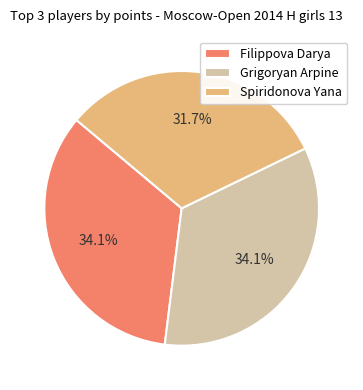

To the nearest percent, what is the difference between the largest and smallest slice percentages?

2%